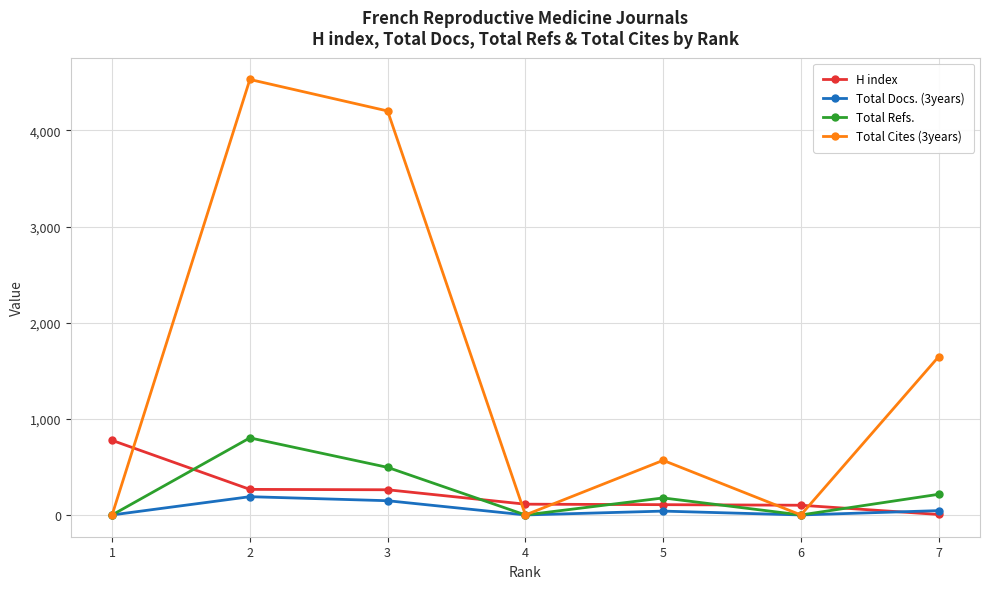

After their last crossing, which series has the higher values: Total Refs. or H index?

Total Refs.